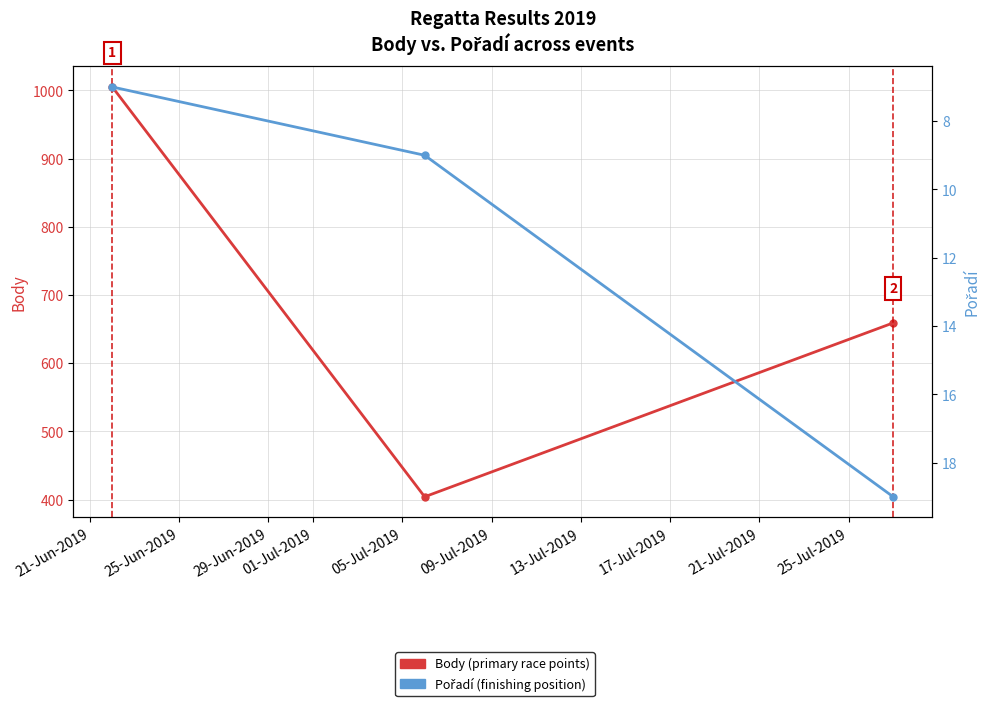

Is this an area chart (filled region under the line)?

No